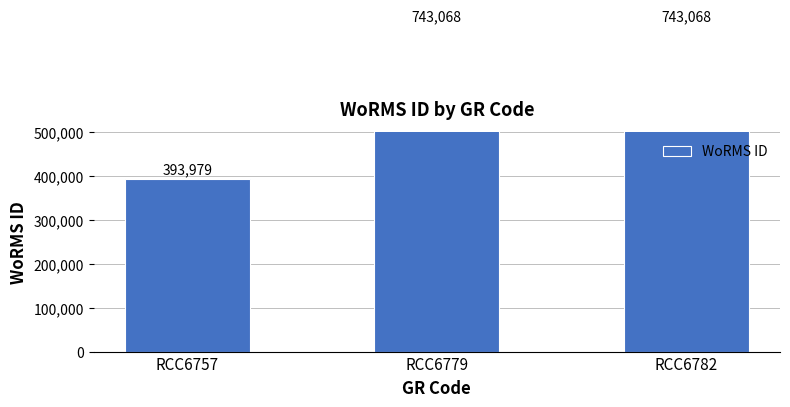

The value at RCC6779 is 743068. True or false?

True